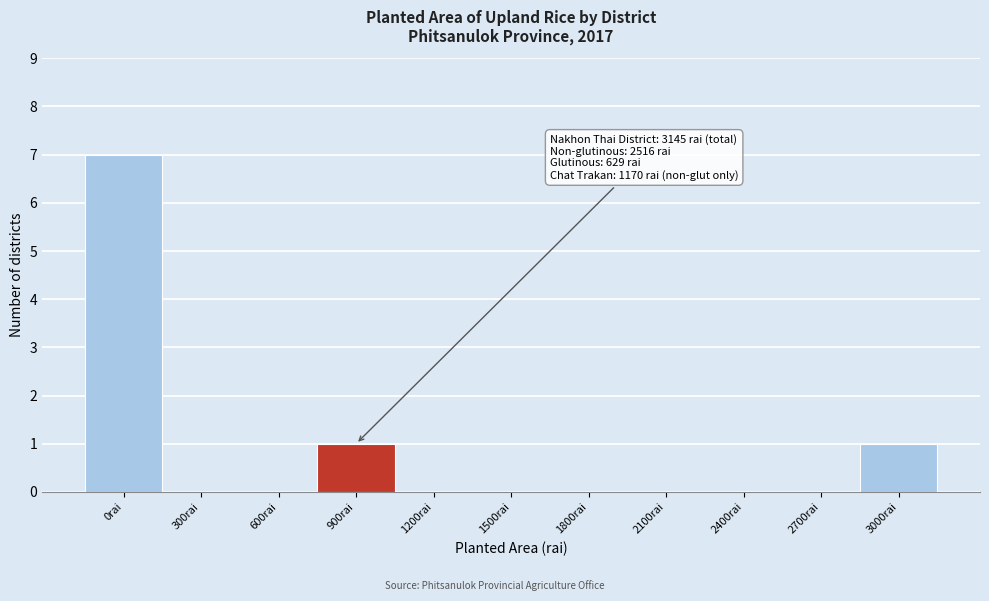

Reading left to right, list all the values displayed in this chart.

0rai=7	300rai=0	600rai=0	900rai=1	1200rai=0	1500rai=0	1800rai=0	2100rai=0	2400rai=0	2700rai=0	3000rai=1